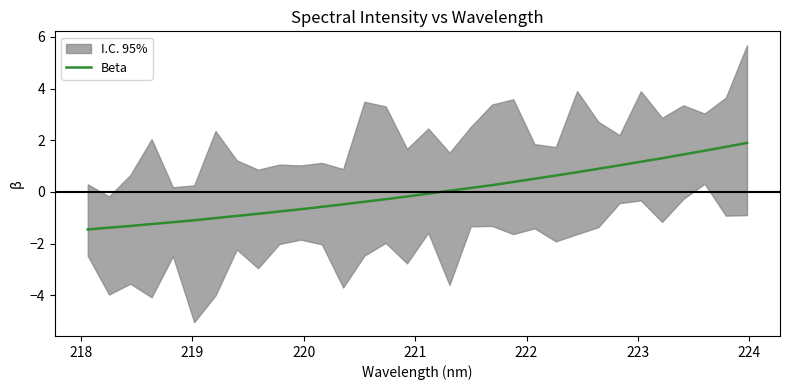

What is the minimum value shown in the chart?

-1.5